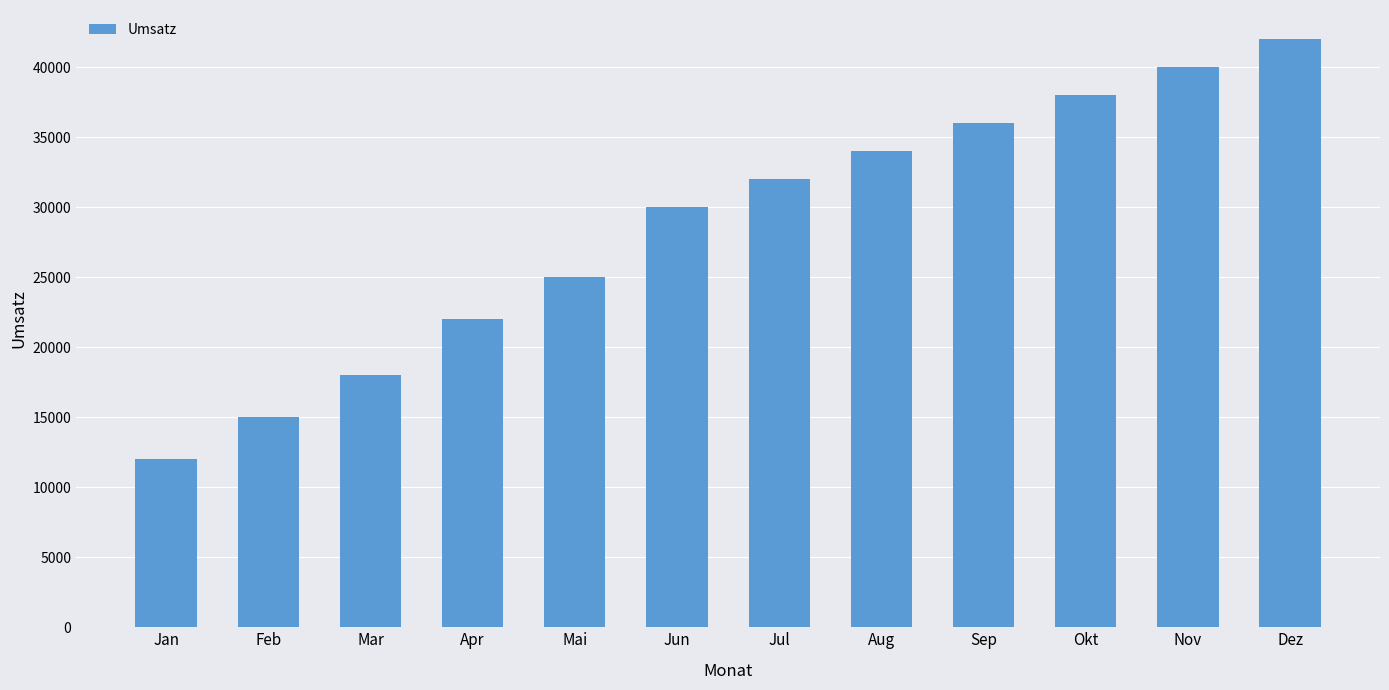

Reading right to left, list all the values displayed in this chart.

Dez=42000	Nov=40000	Okt=38000	Sep=36000	Aug=34000	Jul=32000	Jun=30000	Mai=25000	Apr=22000	Mar=18000	Feb=15000	Jan=12000